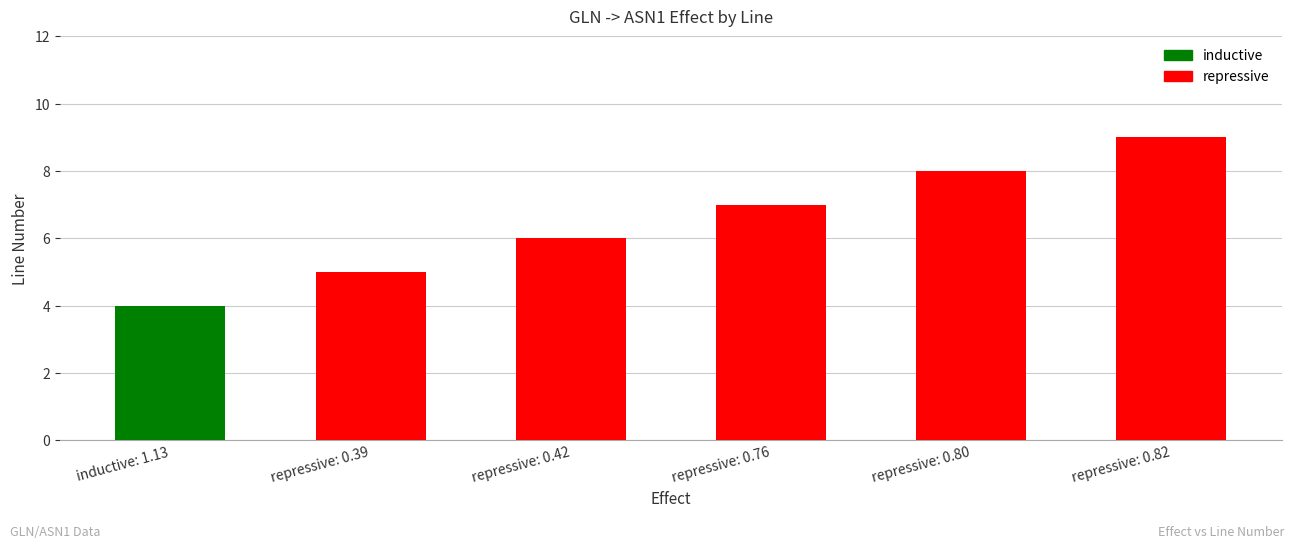

Reading right to left, extract all data points from this chart.

repressive: 0.82=9	repressive: 0.80=8	repressive: 0.76=7	repressive: 0.42=6	repressive: 0.39=5	inductive: 1.13=4